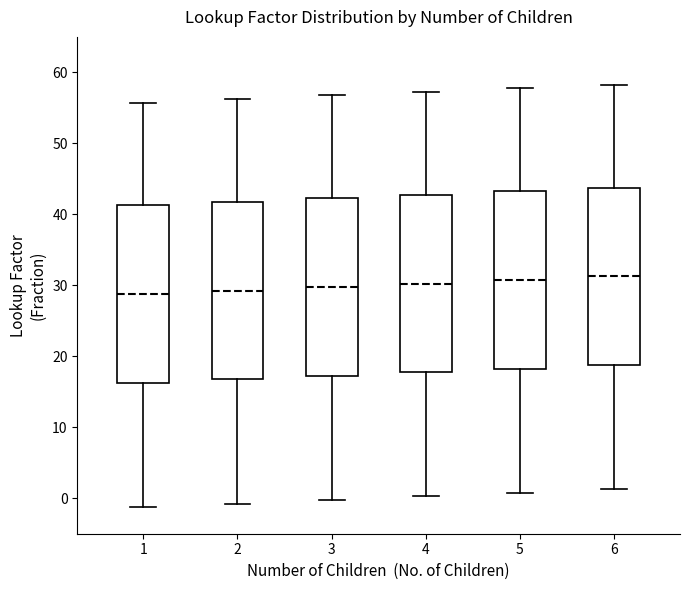

Where does the lower whisker of the box at x = 3 end on the y-axis? The values are not printed on the chart, so give them approximately, as read against the axis.

0